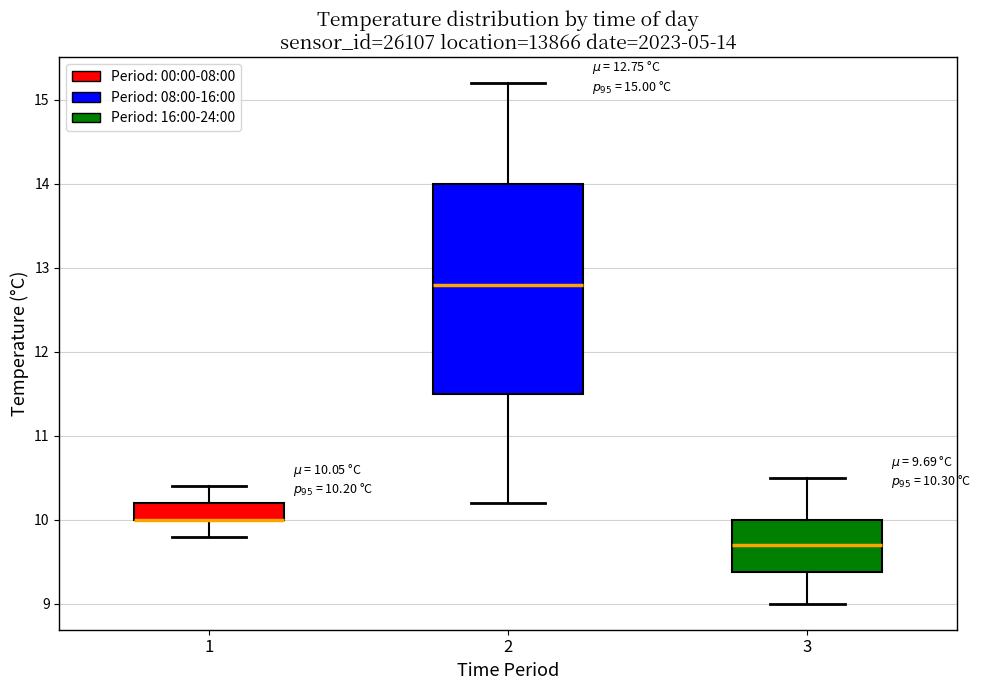

Comparing the boxes themselves (not the whiskers), which one is the tallest?

2